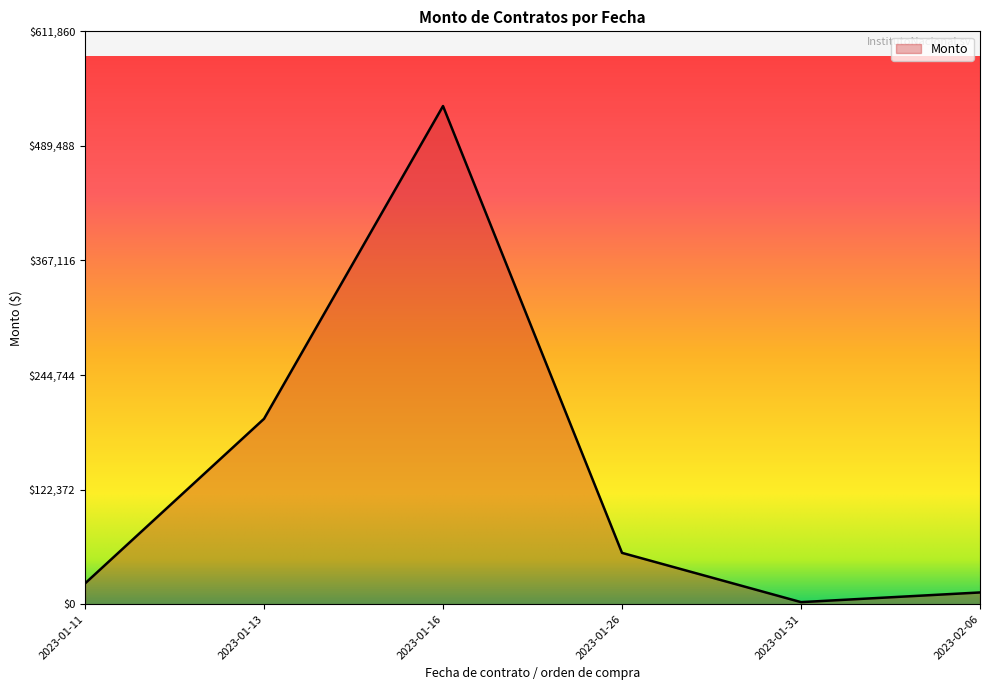

Reading left to right, extract all data points from this chart.

2023-01-11=22144.8	2023-01-13=197998.5	2023-01-16=532051.8	2023-01-26=54794.1	2023-01-31=2179.3	2023-02-06=12511.1